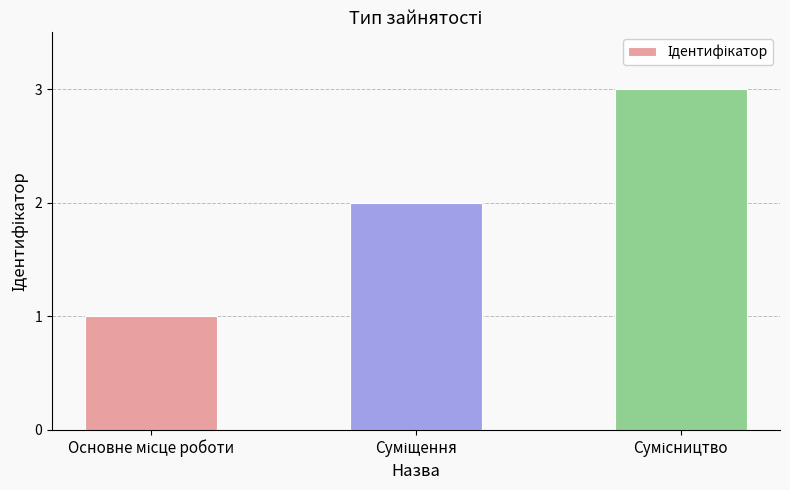

How many values are below 2?

1